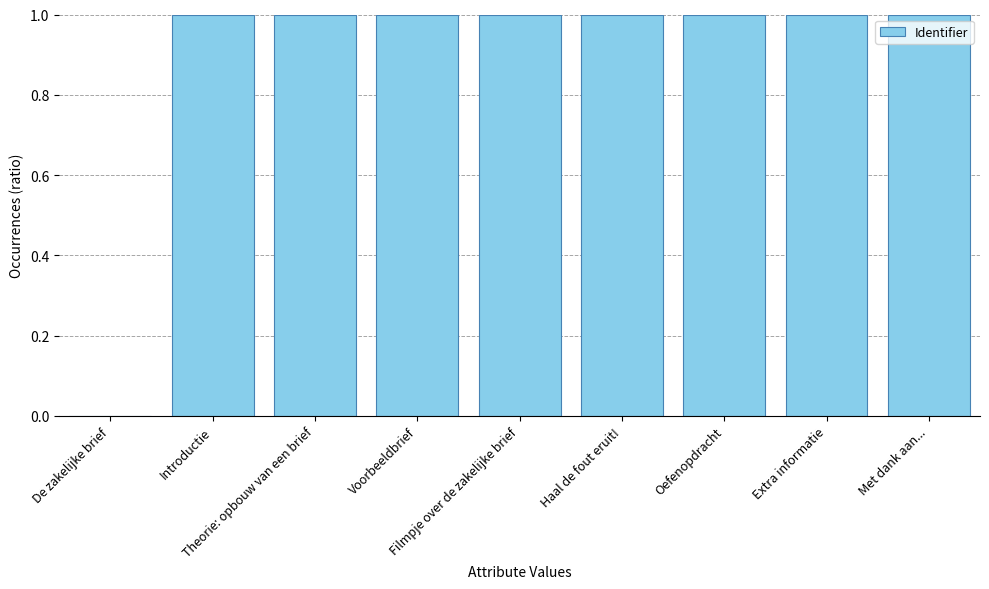

What is the sum of all values?

8.0